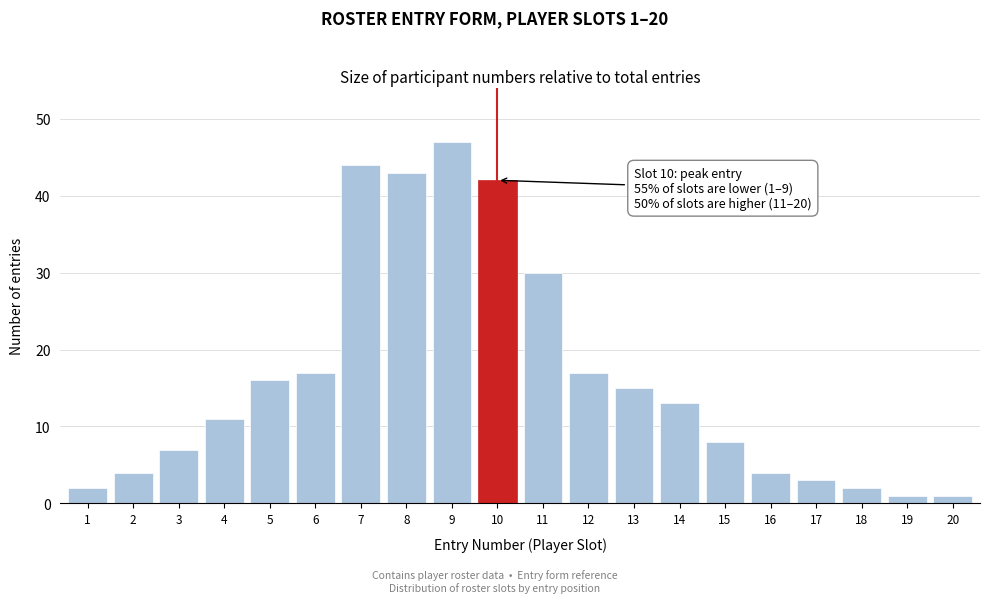

Reading left to right, list all the values displayed in this chart.

2	4	7	11	16	17	44	43	47	42	30	17	15	13	8	4	3	2	1	1